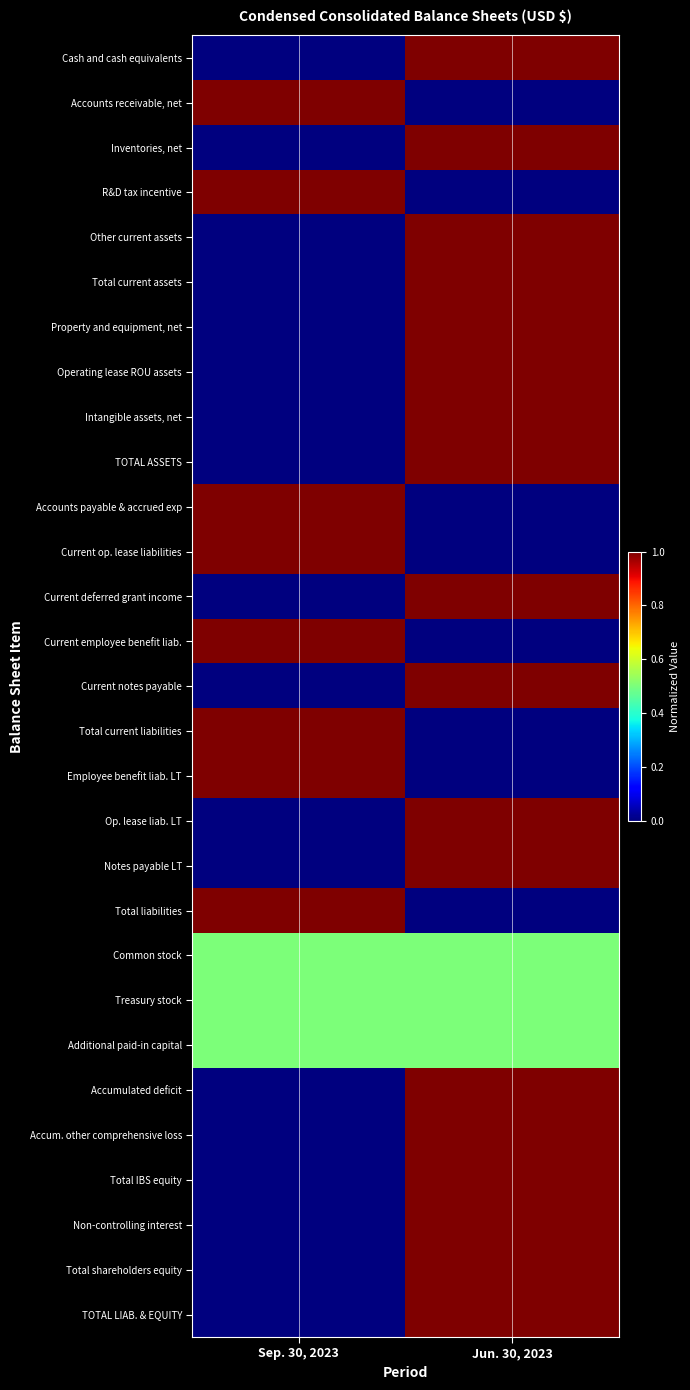

List the series in order of their peak value, lowest first.

Common stock, Treasury stock, Additional paid-in capital, Cash and cash equivalents, Accounts receivable, net, Inventories, net, R&D tax incentive, Other current assets, Total current assets, Property and equipment, net, Operating lease ROU assets, Intangible assets, net, TOTAL ASSETS, Accounts payable & accrued exp, Current op. lease liabilities, Current deferred grant income, Current employee benefit liab., Current notes payable, Total current liabilities, Employee benefit liab. LT, Op. lease liab. LT, Notes payable LT, Total liabilities, Accumulated deficit, Accum. other comprehensive loss, Total IBS equity, Non-controlling interest, Total shareholders equity, TOTAL LIAB. & EQUITY